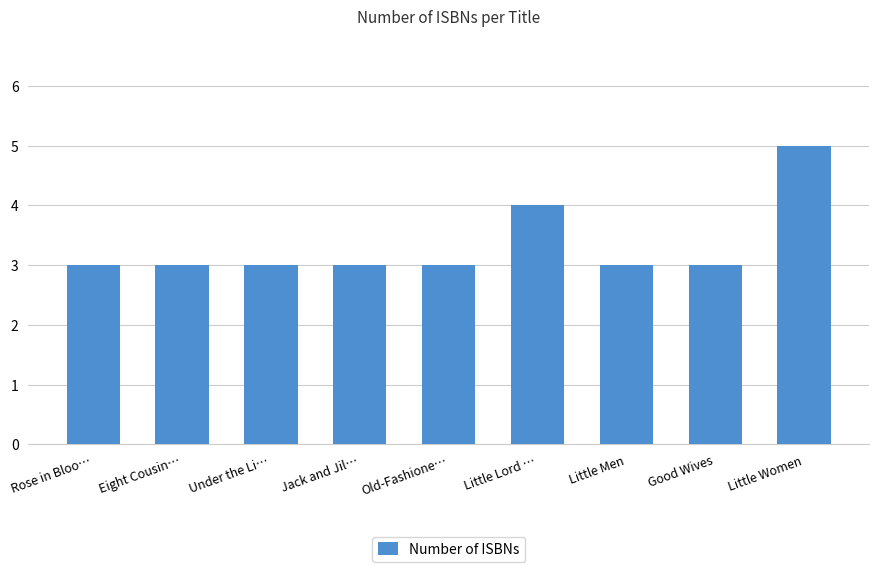

Which label corresponds to the largest value in the chart?

Little Women